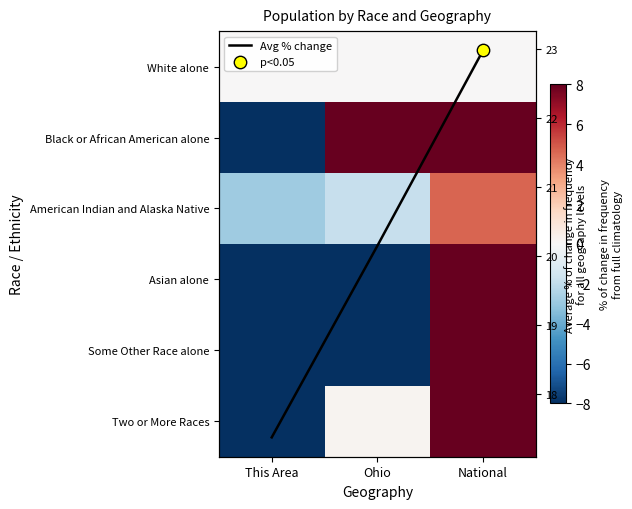

At how many categories does at least one series exceed -50?

3